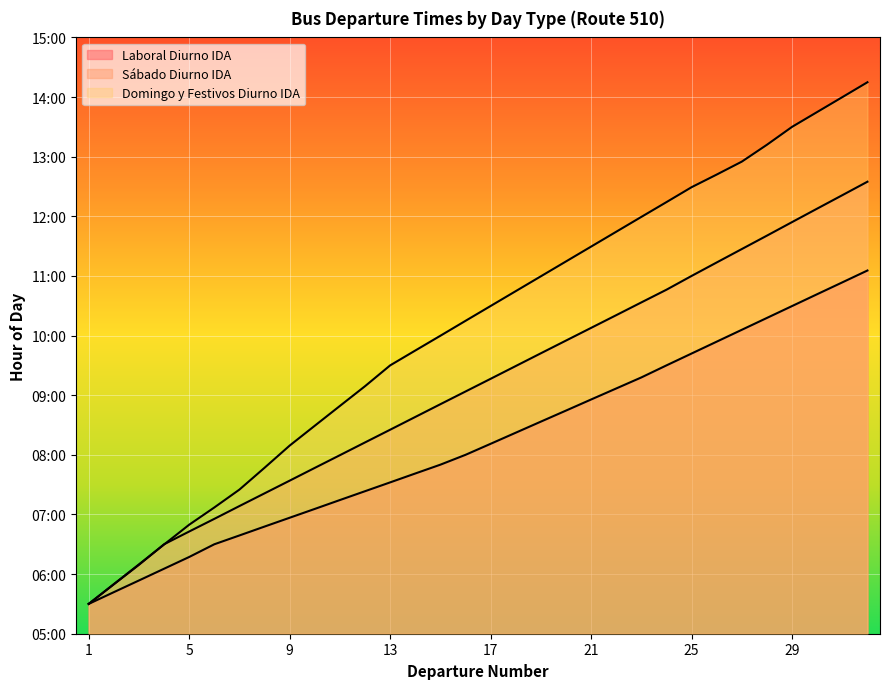

What is the lowest value of the Domingo y Festivos Diurno IDA series?

5.5